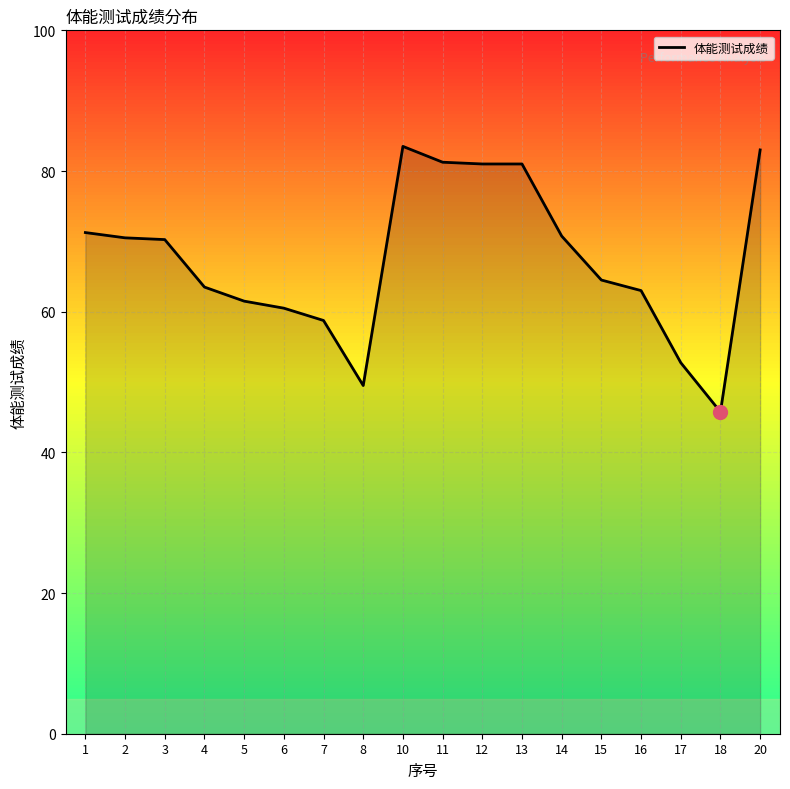

Approximately how many times larger is the value at 20 compared to 4?

1.3